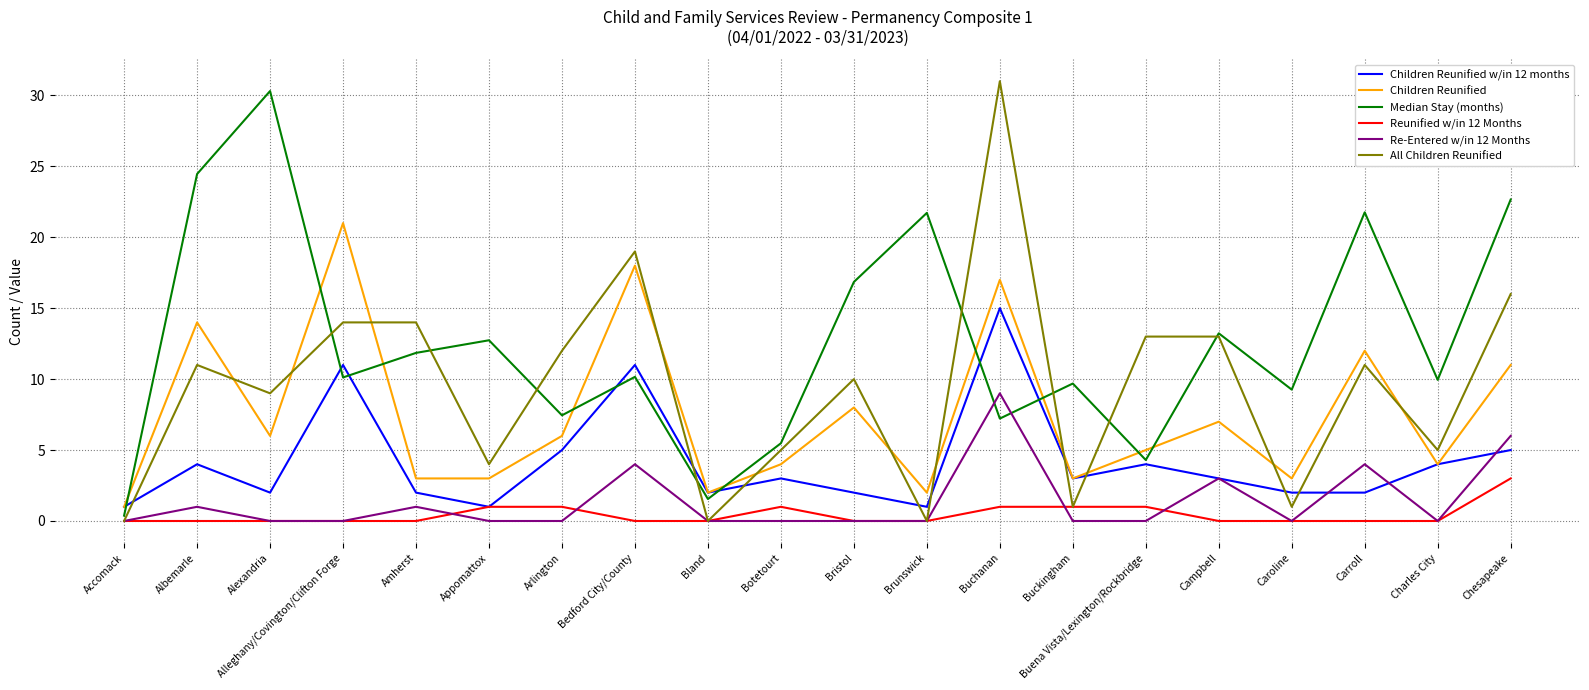

What is the difference between the highest and lowest values at Buckingham?

9.7